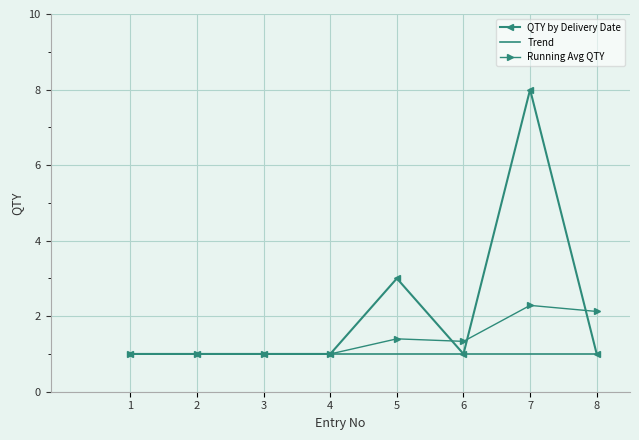

What is the maximum value for Running Avg QTY?

2.3